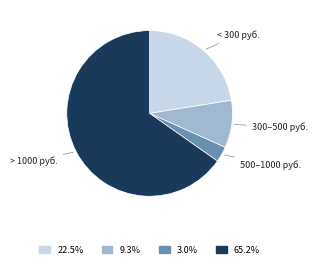

Does any single category account for the majority?

Yes